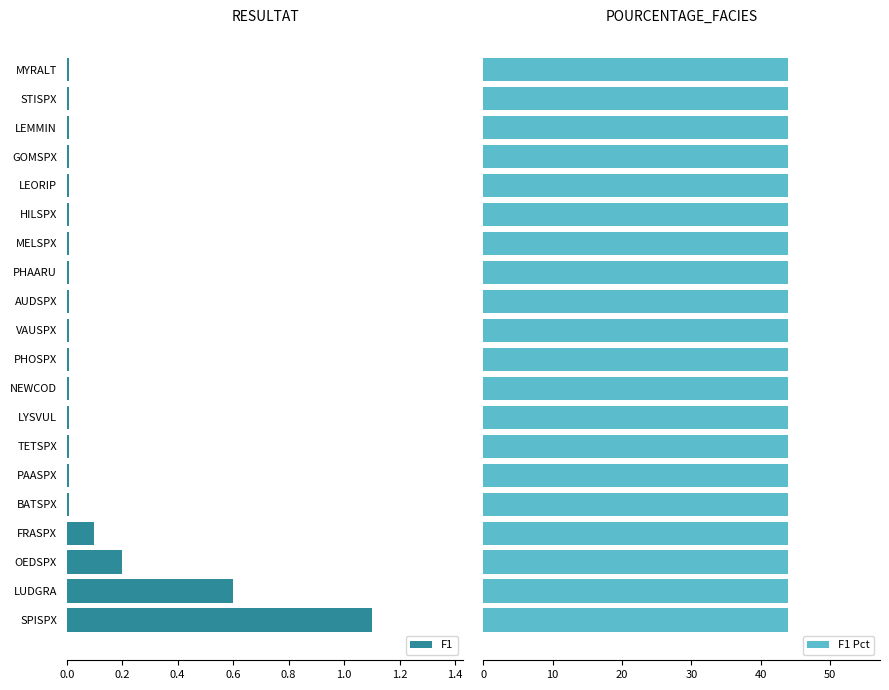

Is it true that F1 equals 0.0 at NEWCOD?

True